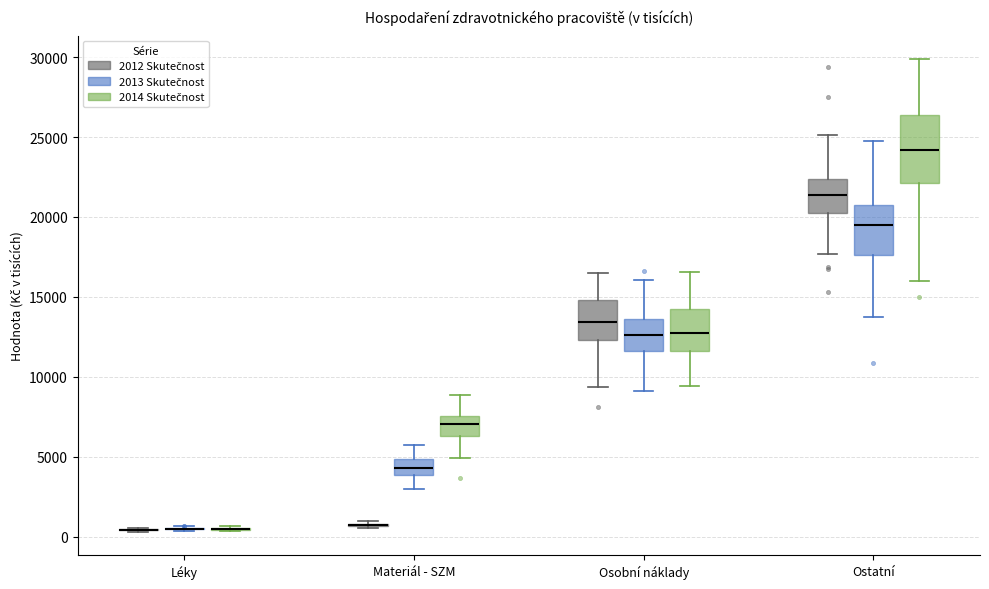

Reading left to right, read every box against the y-axis: the position of its median line, the range the box covers, and the ends of its whiskers. The values are not printed on the chart, so give them approximately, as read against the axis.

Léky (2012 Skutečnost): box collapsed to a line at 500, whiskers 500 to 500
Léky (2013 Skutečnost): box collapsed to a line at 500, whiskers 500 to 500
Léky (2014 Skutečnost): box collapsed to a line at 500, whiskers 500 to 500
Materiál - SZM (2012 Skutečnost): box collapsed to a line at 1000, whiskers 500 to 1000
Materiál - SZM (2013 Skutečnost): median 4500, box 4000 to 5000, whiskers 3000 to 5500
Materiál - SZM (2014 Skutečnost): median 7000, box 6500 to 7500, whiskers 5000 to 9000
Osobní náklady (2012 Skutečnost): median 13500, box 12500 to 15000, whiskers 9500 to 16500
Osobní náklady (2013 Skutečnost): median 12500, box 11500 to 13500, whiskers 9000 to 16000
Osobní náklady (2014 Skutečnost): median 12500, box 11500 to 14500, whiskers 9500 to 16500
Ostatní (2012 Skutečnost): median 21500, box 20000 to 22500, whiskers 17500 to 25000
Ostatní (2013 Skutečnost): median 19500, box 17500 to 21000, whiskers 13500 to 24500
Ostatní (2014 Skutečnost): median 24000, box 22000 to 26500, whiskers 16000 to 30000